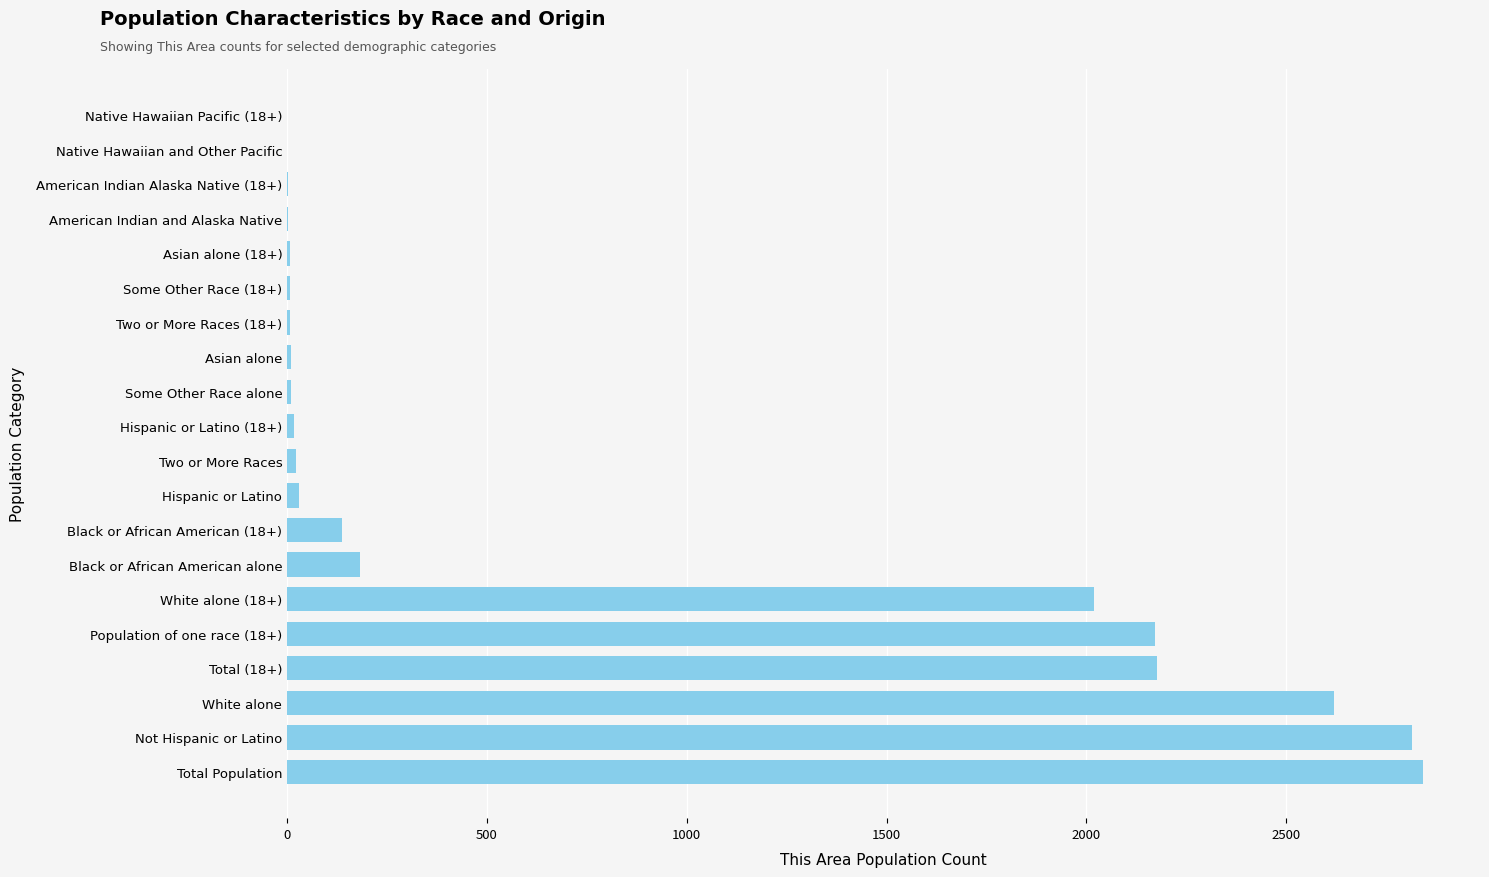

Where is the data nearest to the value 1421?

White alone (18+)